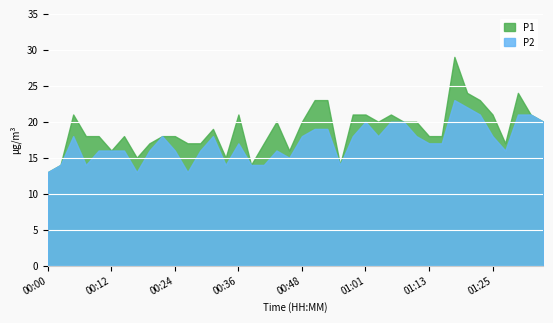

List the labels in order of P1 value, largest first.

01:18, 01:20, 01:30, 00:51, 00:53, 01:22, 00:05, 00:36, 00:58, 01:01, 01:05, 01:25, 01:32, 00:44, 00:48, 01:03, 01:08, 01:10, 01:35, 00:31, 00:07, 00:10, 00:14, 00:22, 00:24, 01:13, 01:15, 00:19, 00:27, 00:29, 00:41, 01:27, 00:12, 00:46, 00:17, 00:34, 00:02, 00:39, 00:56, 00:00